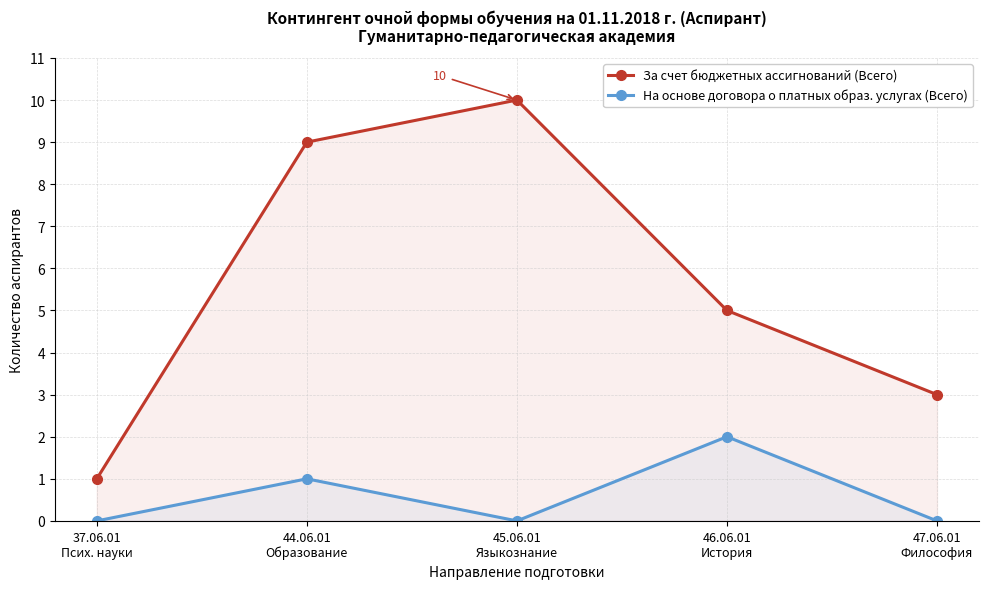

What is the difference between the На основе договора о платных образ. услугах (Всего) values at 44.06.01
Образование and 47.06.01
Философия?

1